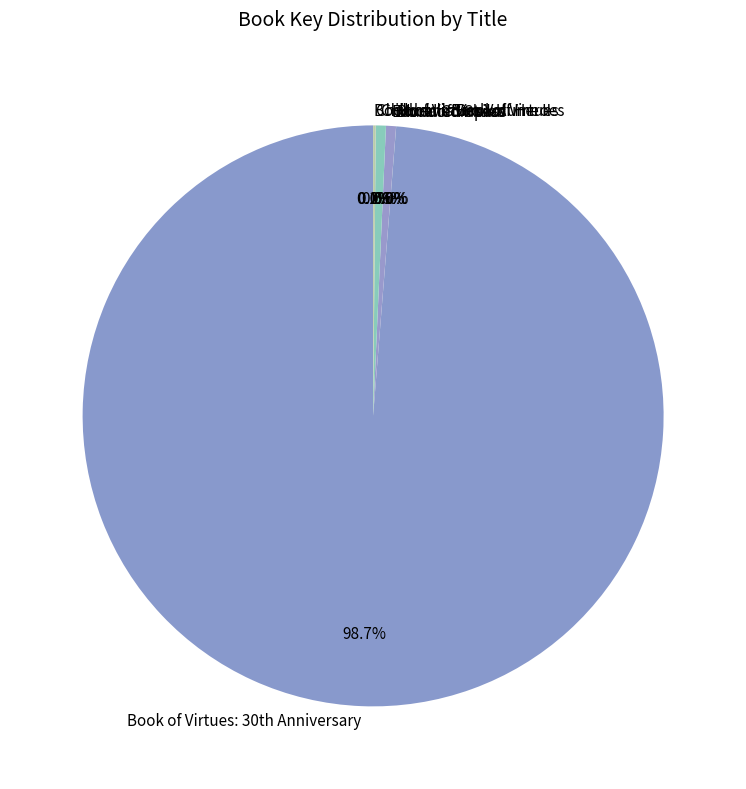

Is there a majority slice in this chart?

Yes